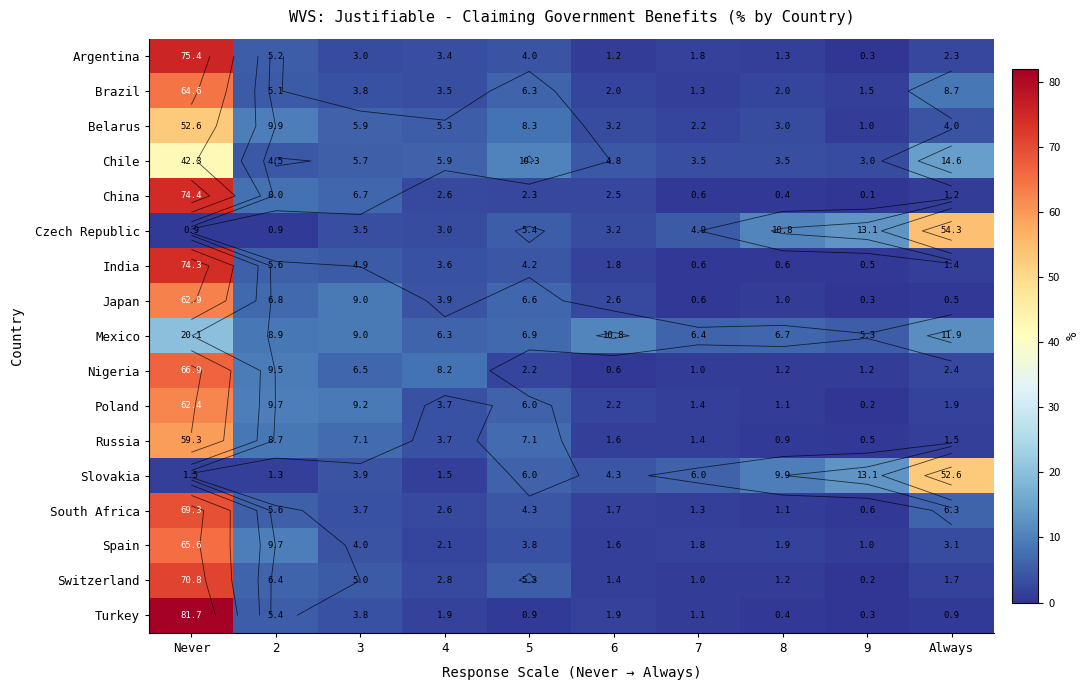

What is the sum of the China values at 9 and 3?

6.8